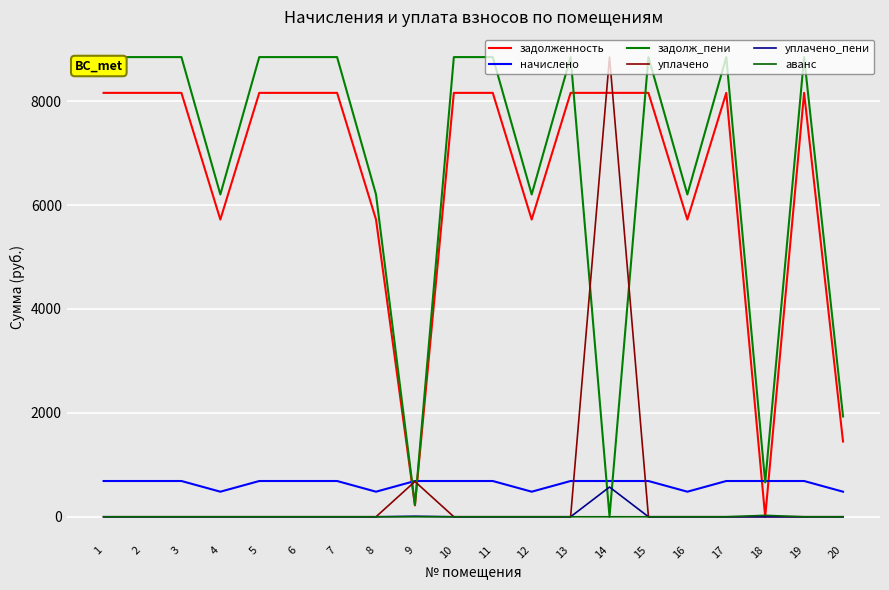

What is the minimum value for начислено?

482.8